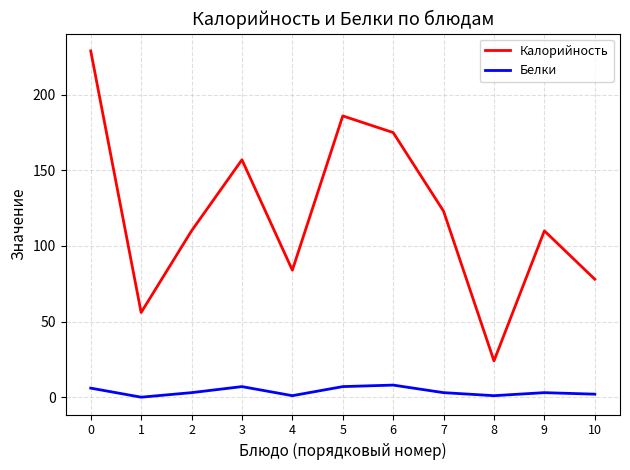

What is the greatest value displayed?

229